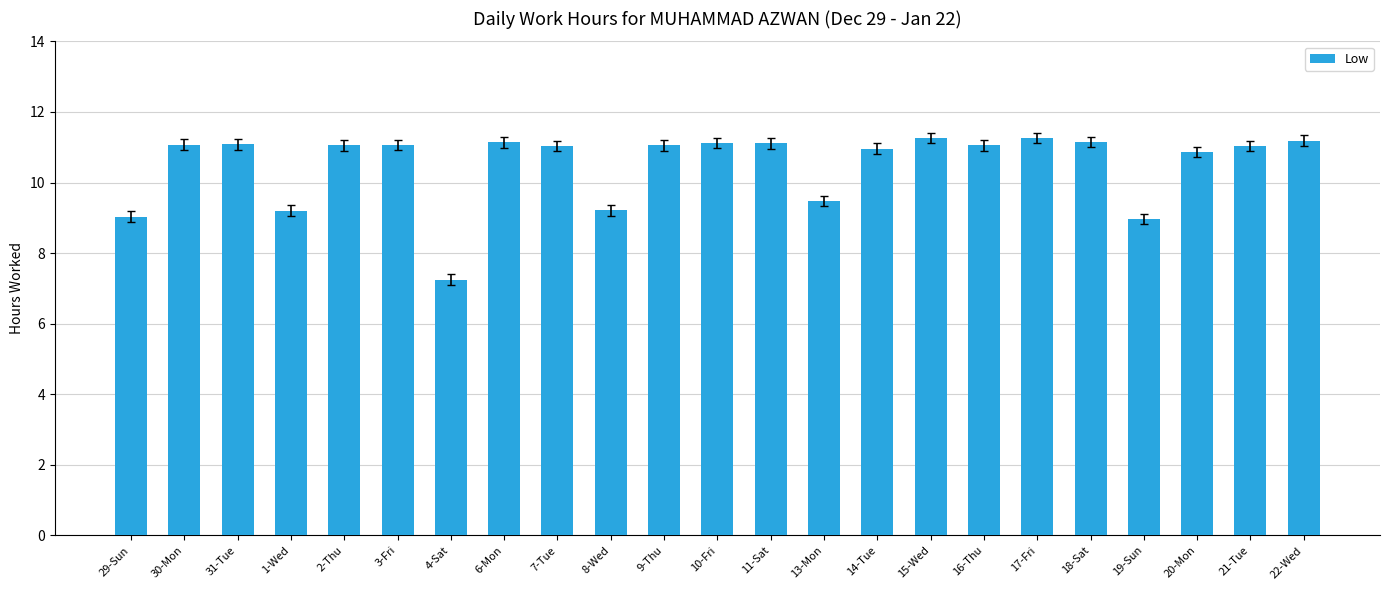

Which label corresponds to the smallest value in the chart?

4-Sat